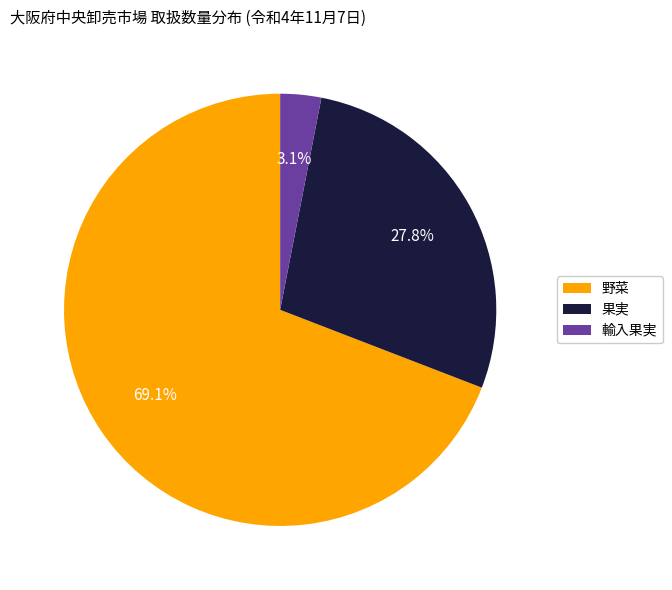

What is the ratio of the value at 果実 to the value at 野菜?

0.4